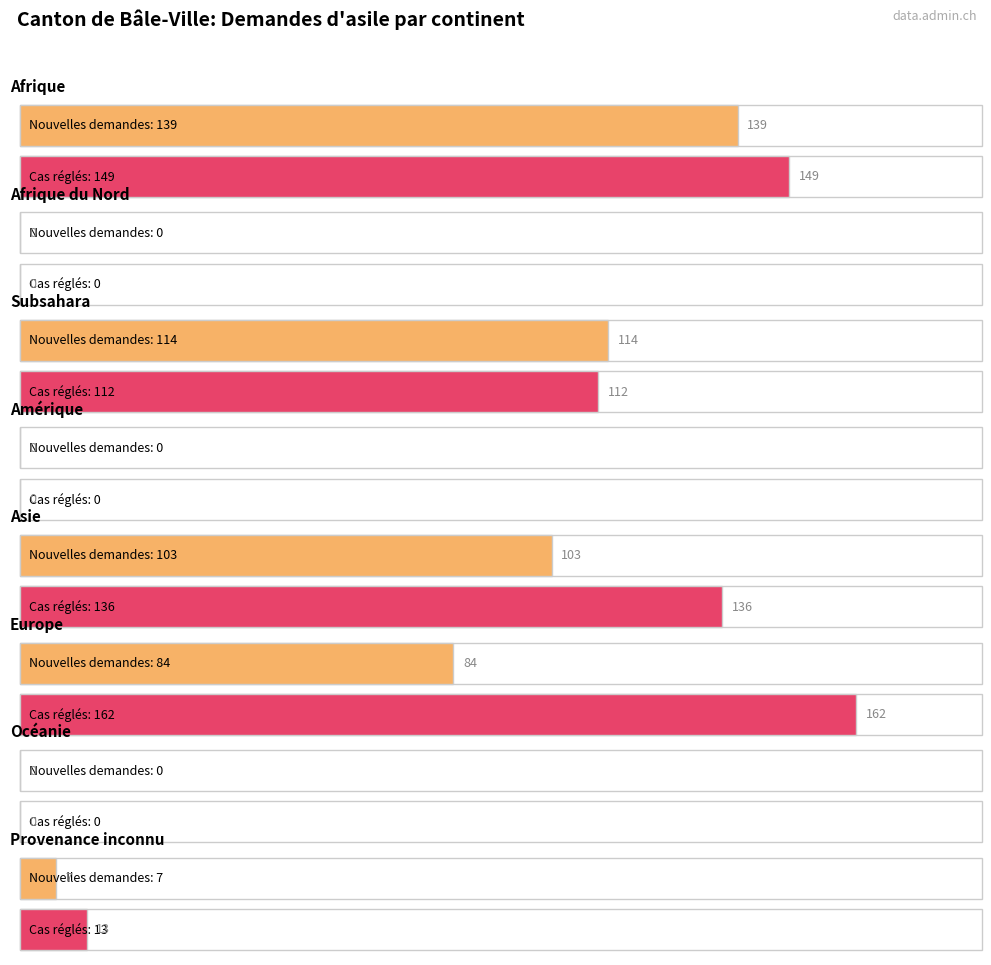

What is the label of the 6th bar from the right?

Subsahara